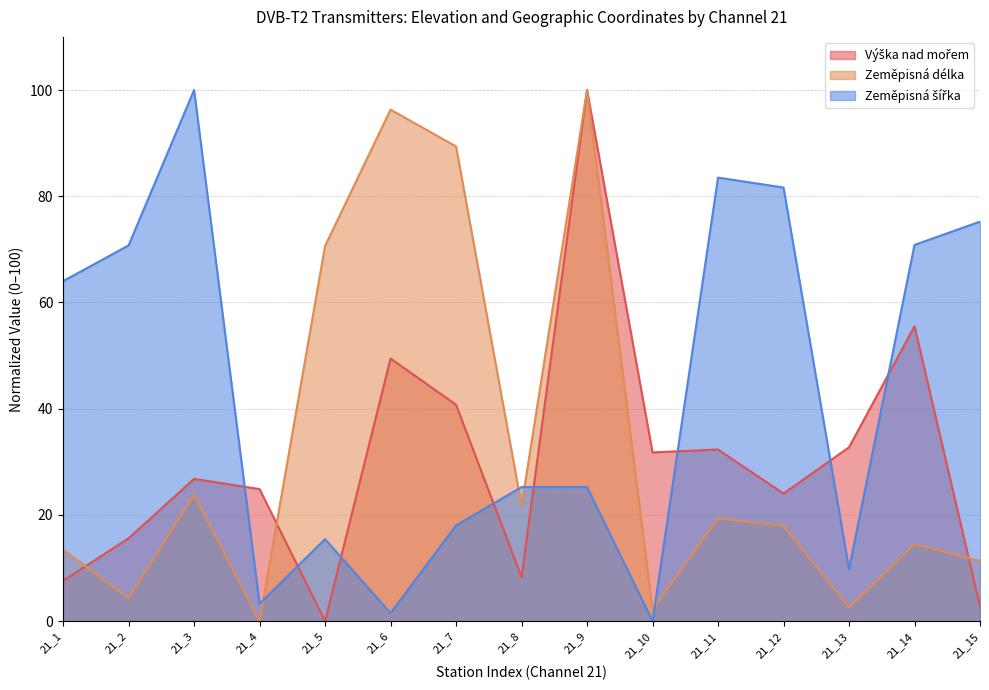

What is the difference between the maximum and minimum values in the Výška nad mořem series?

100.0